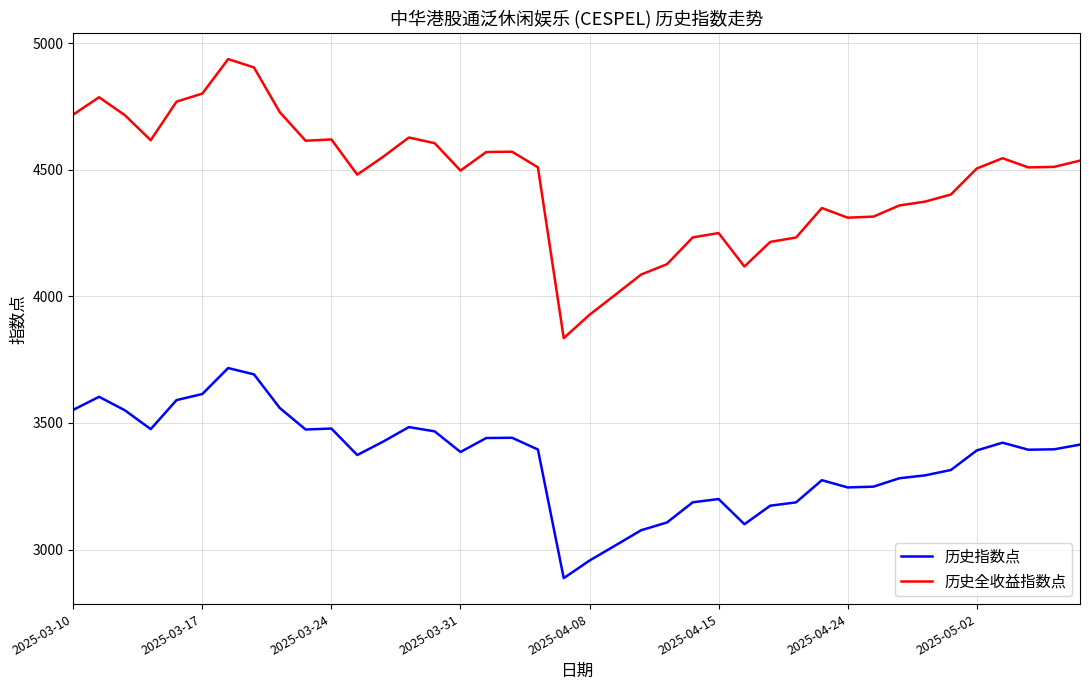

Which series has the largest range (max minus min)?

历史全收益指数点